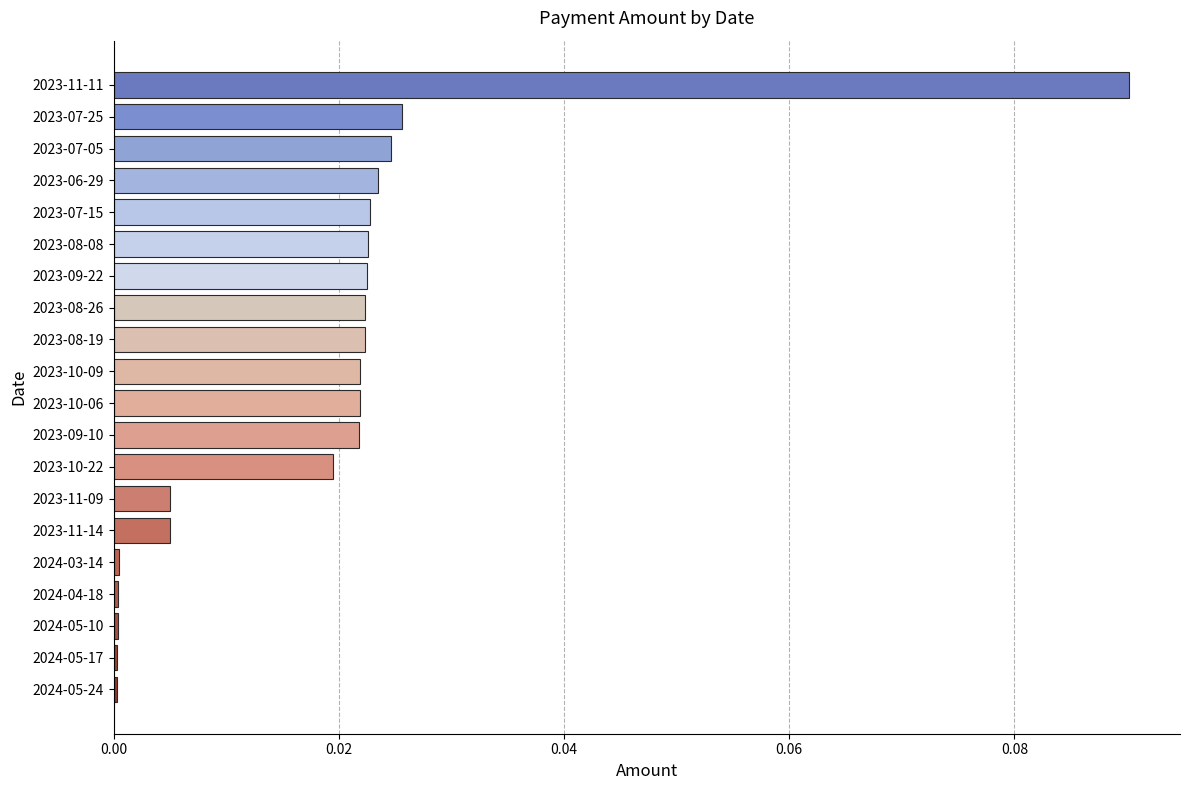

True or false: the data shows 0.0 at 2023-06-29.

True